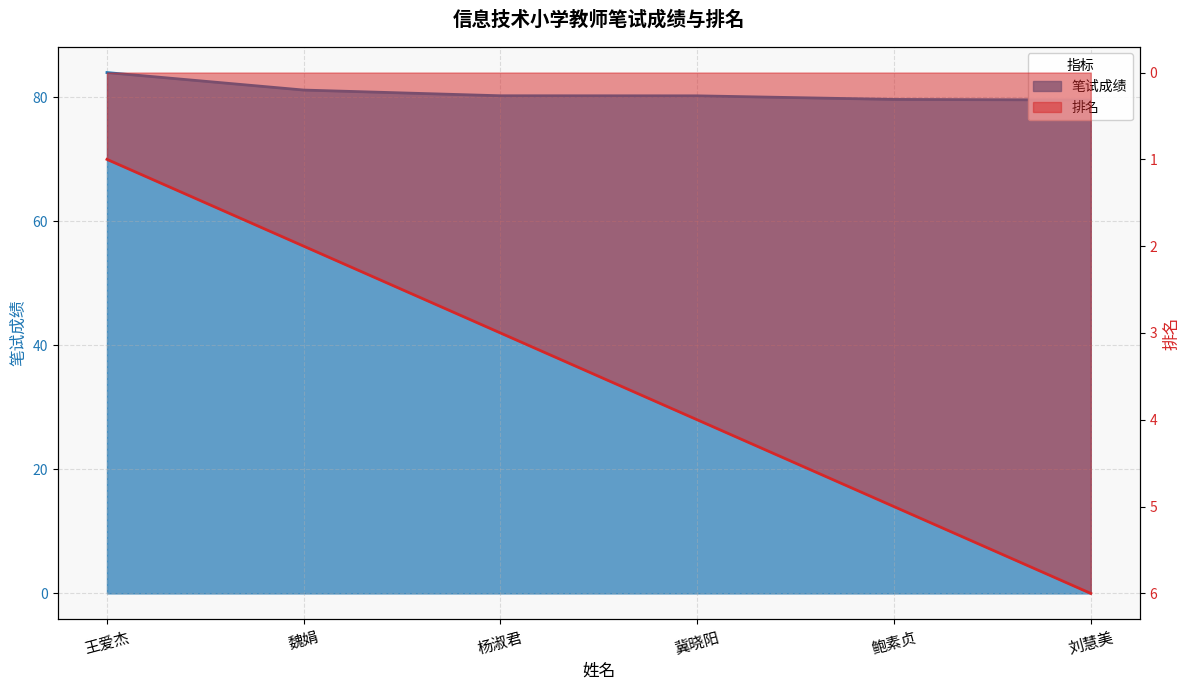

What is the total value across all series at 冀晓阳?

84.2